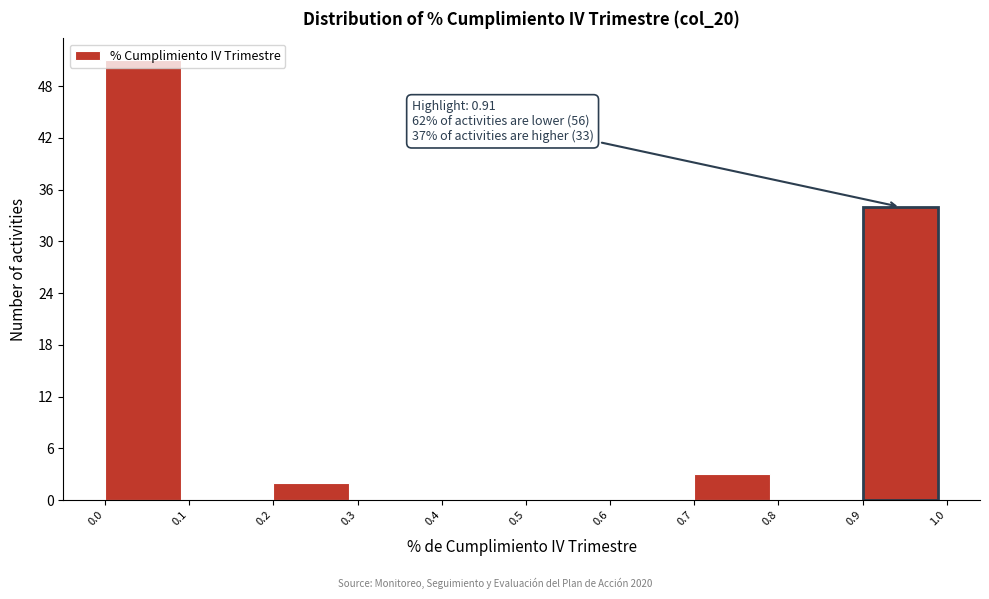

Over which range of the x-axis is the bar tallest?

0.0 to 0.1